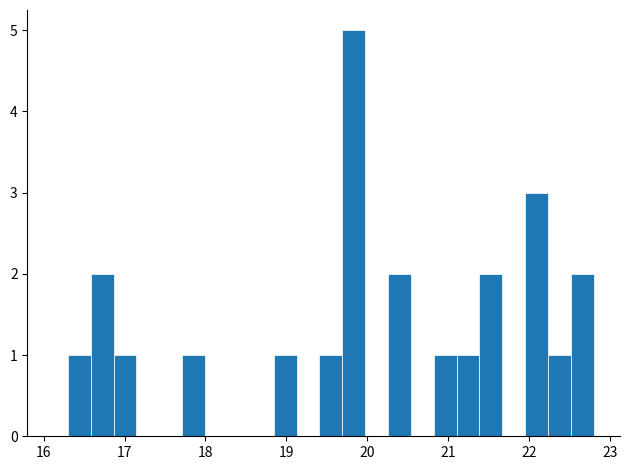

Read against the x-axis, roughly where is the centre of the tallest bar?

19.8